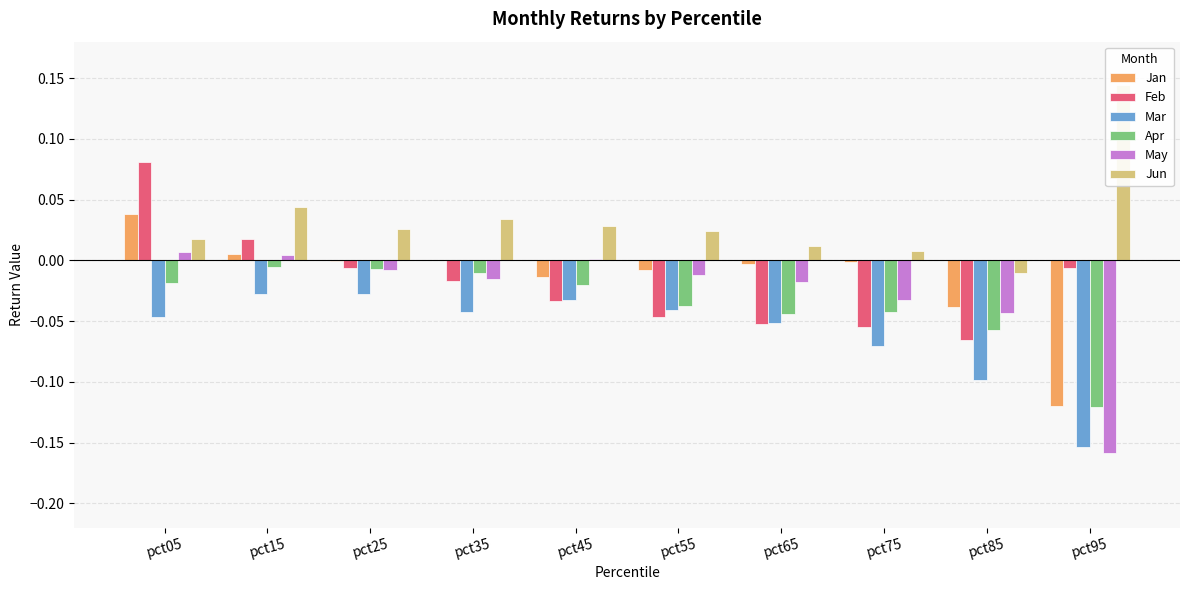

The value of Feb at pct15 is 0.0. True or false?

True